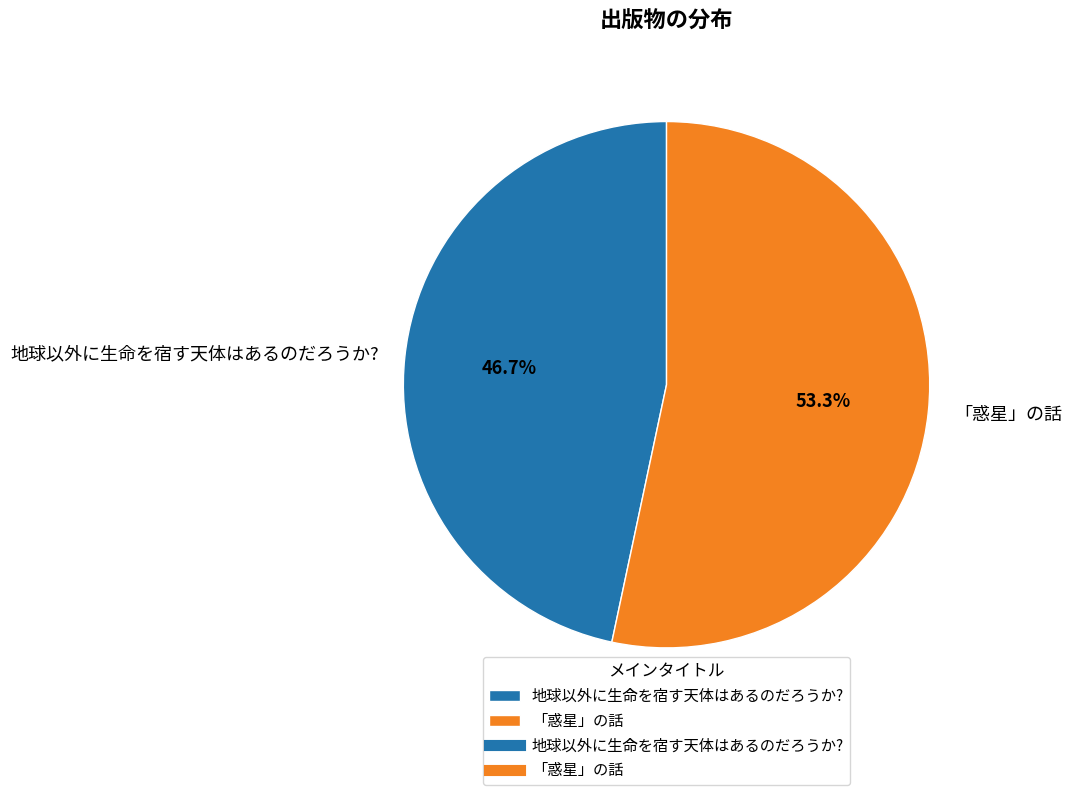

Rank the categories by value from highest to lowest.

「惑星」の話, 地球以外に生命を宿す天体はあるのだろうか?